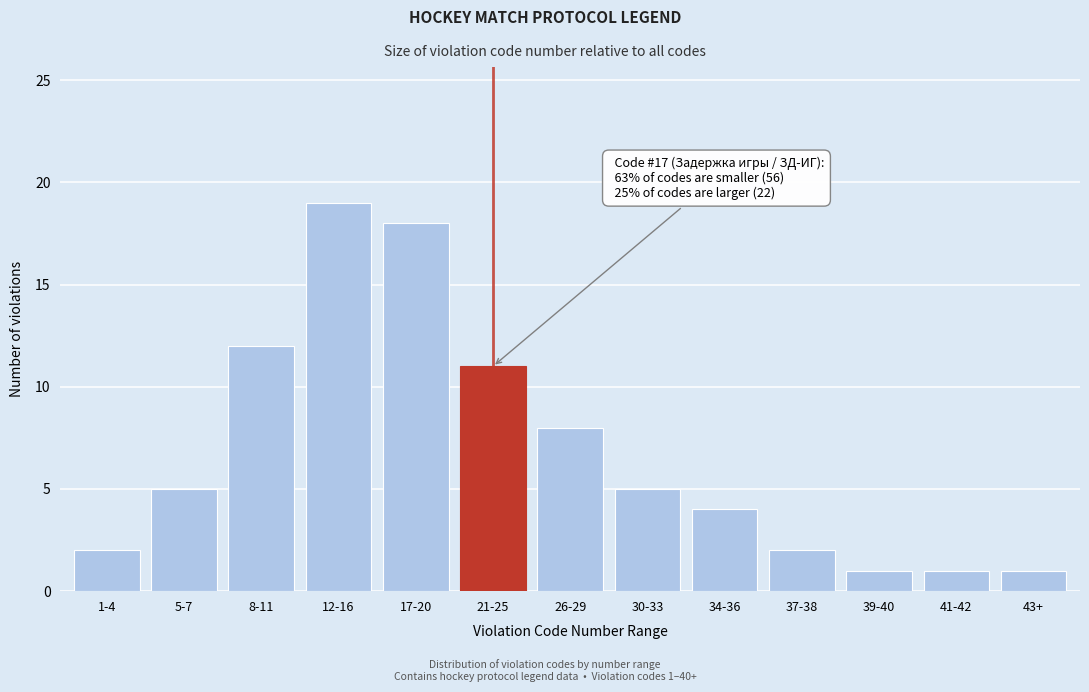

Reading left to right, list all the values displayed in this chart.

2	5	12	19	18	11	8	5	4	2	1	1	1